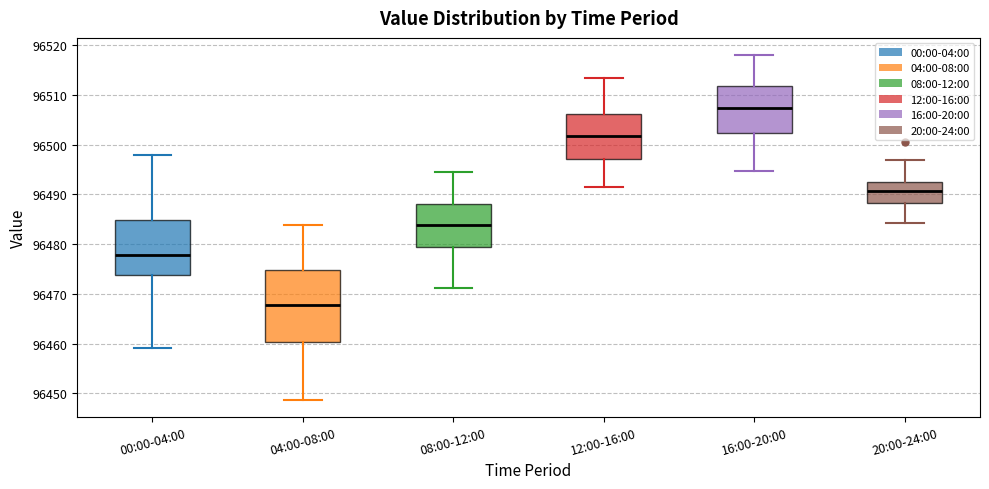

Which box's median line is the lowest?

04:00-08:00